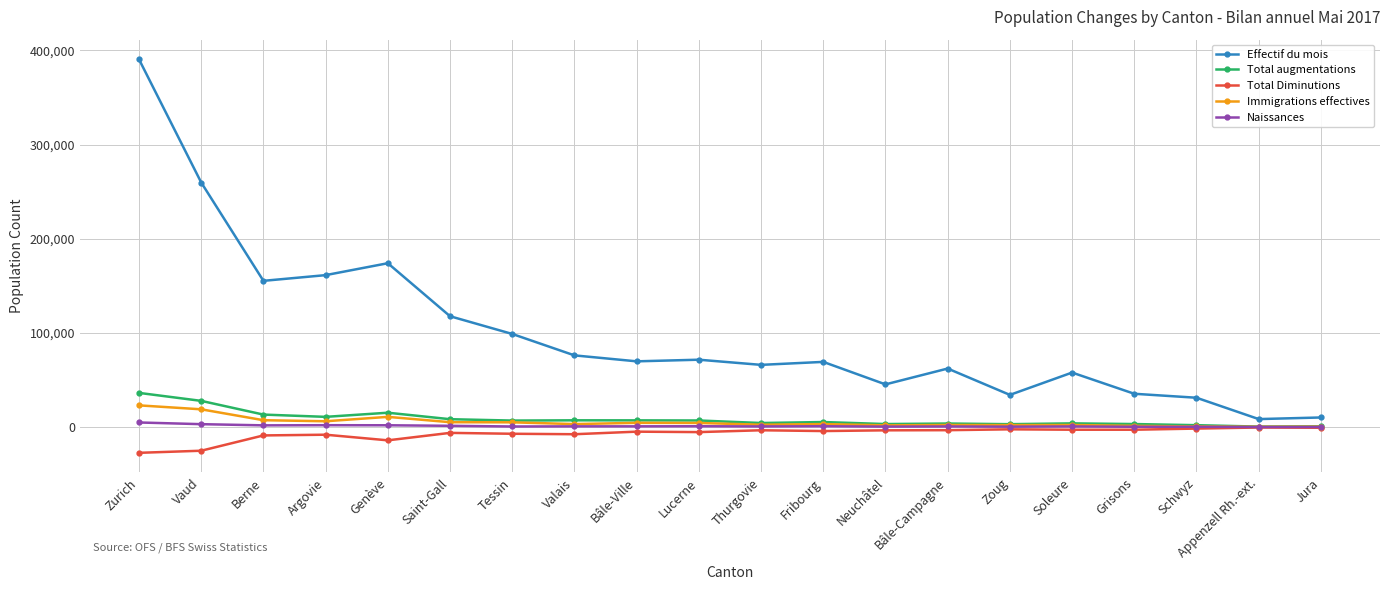

At which label does Total augmentations first exceed 6930?

Zurich